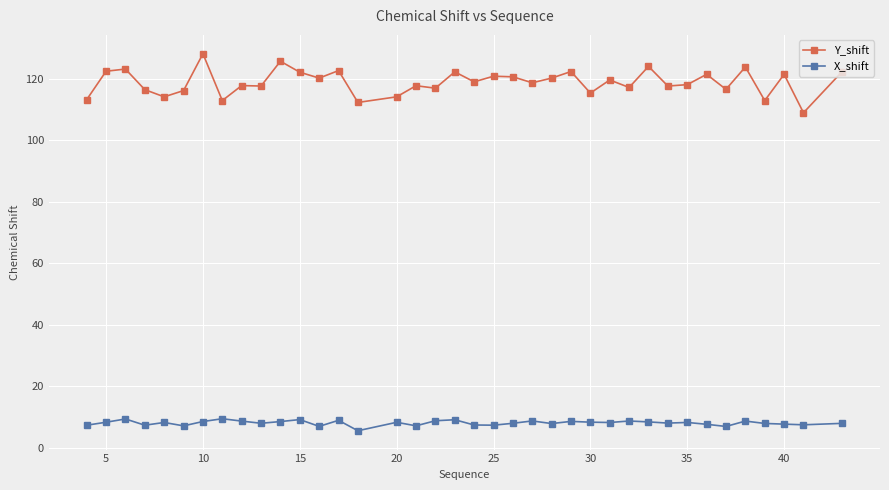

True or false: X_shift has more than 1 interior local peaks.

True